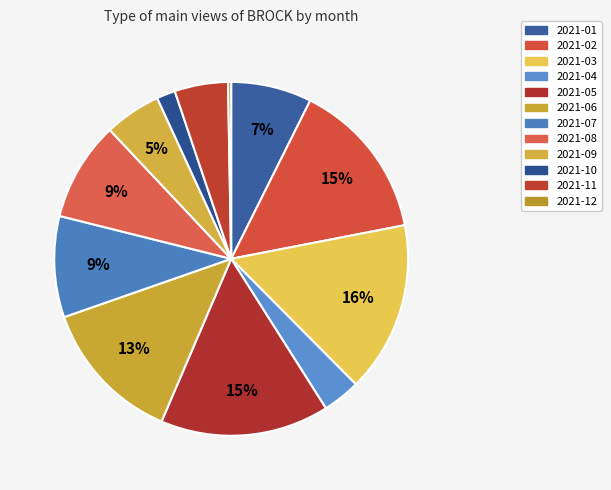

How many slices are in this pie chart?

12